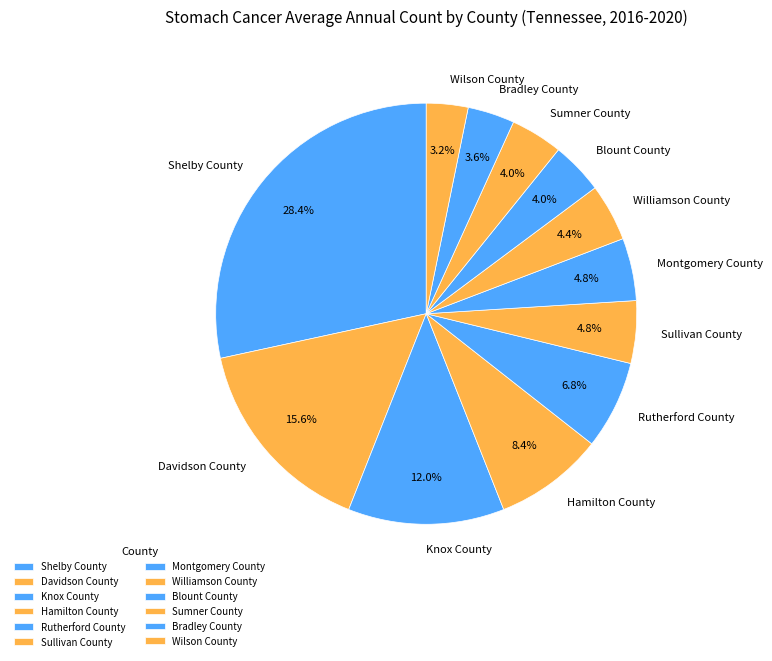

To the nearest percent, what percentage of the pie is Bradley County?

4%